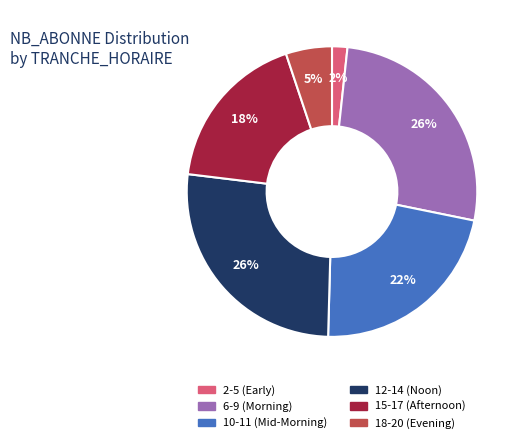

To the nearest percent, what is the average slice percentage?

17%